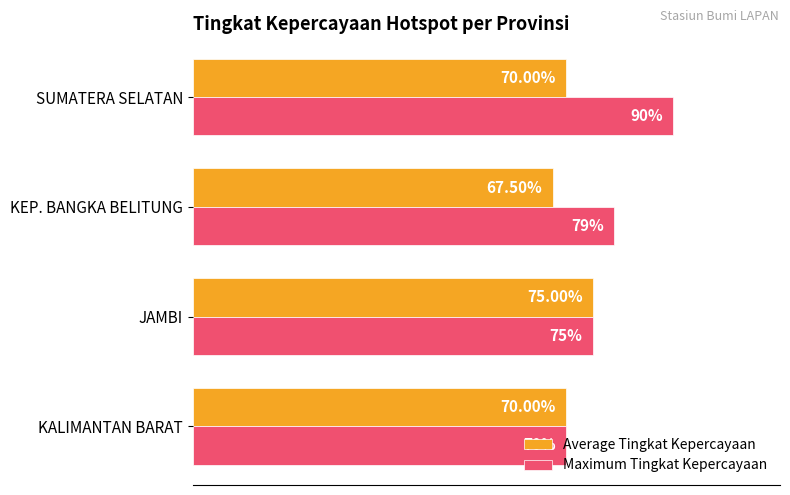

What are all the series names shown in the legend?

Average Tingkat Kepercayaan, Maximum Tingkat Kepercayaan